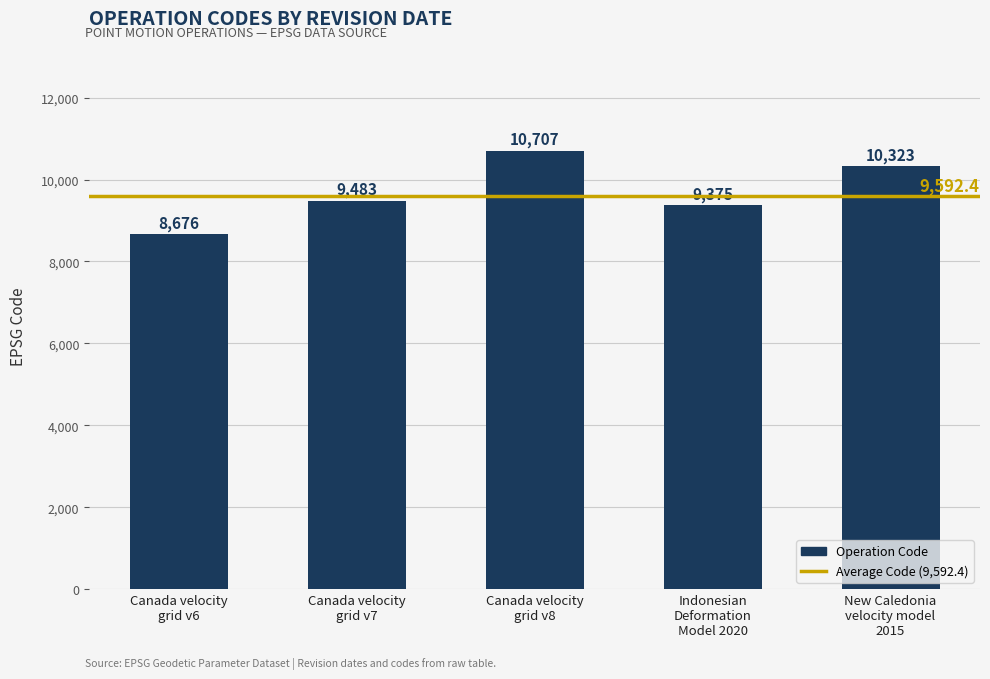

What is the greatest value displayed?

10707